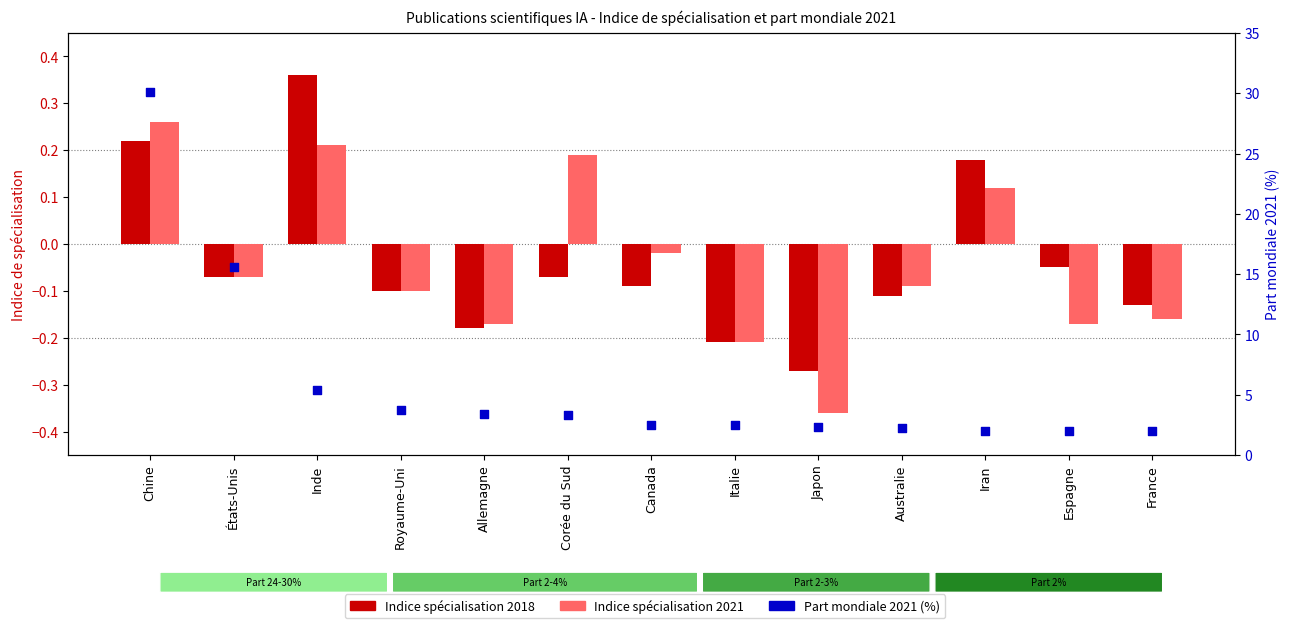

Which series has the largest Y range (max minus min)?

Part mondiale 2021 (%)